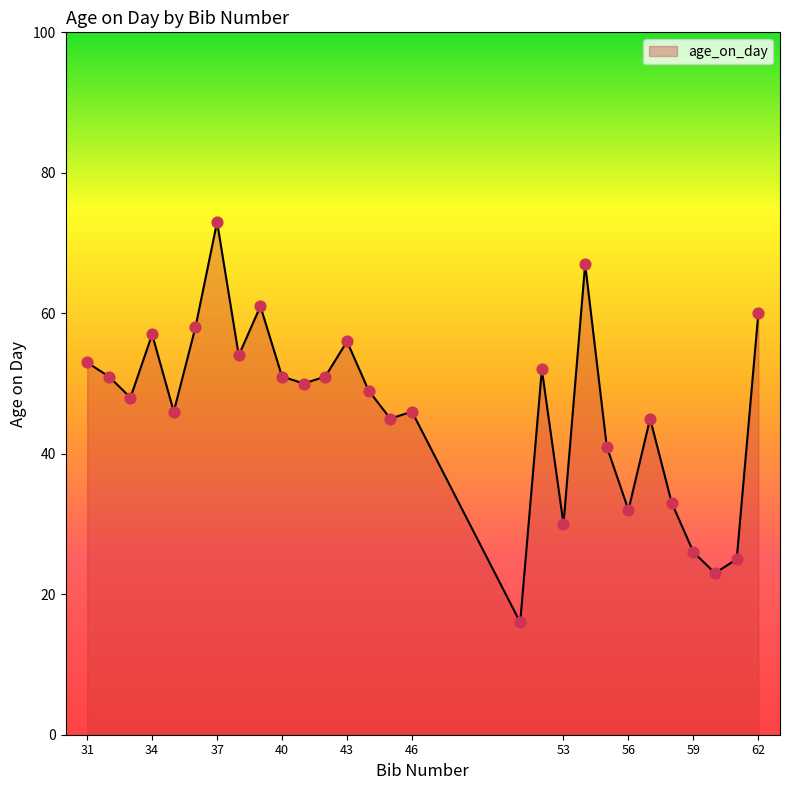

What is the maximum value shown in the chart?

73